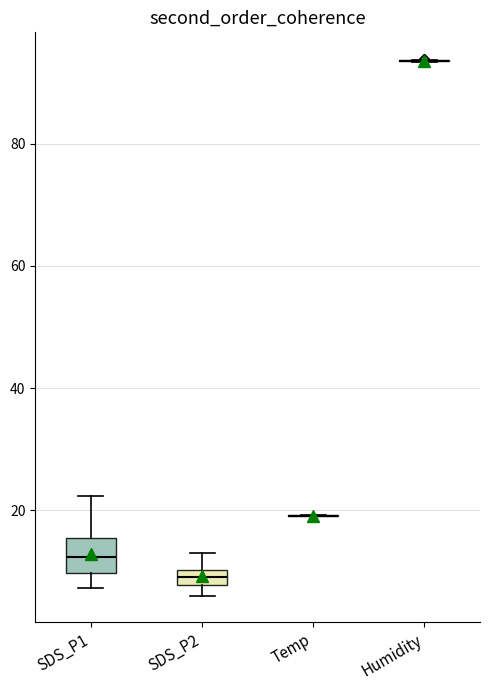

Which box is the tallest, from its lower edge to its upper edge?

SDS_P1